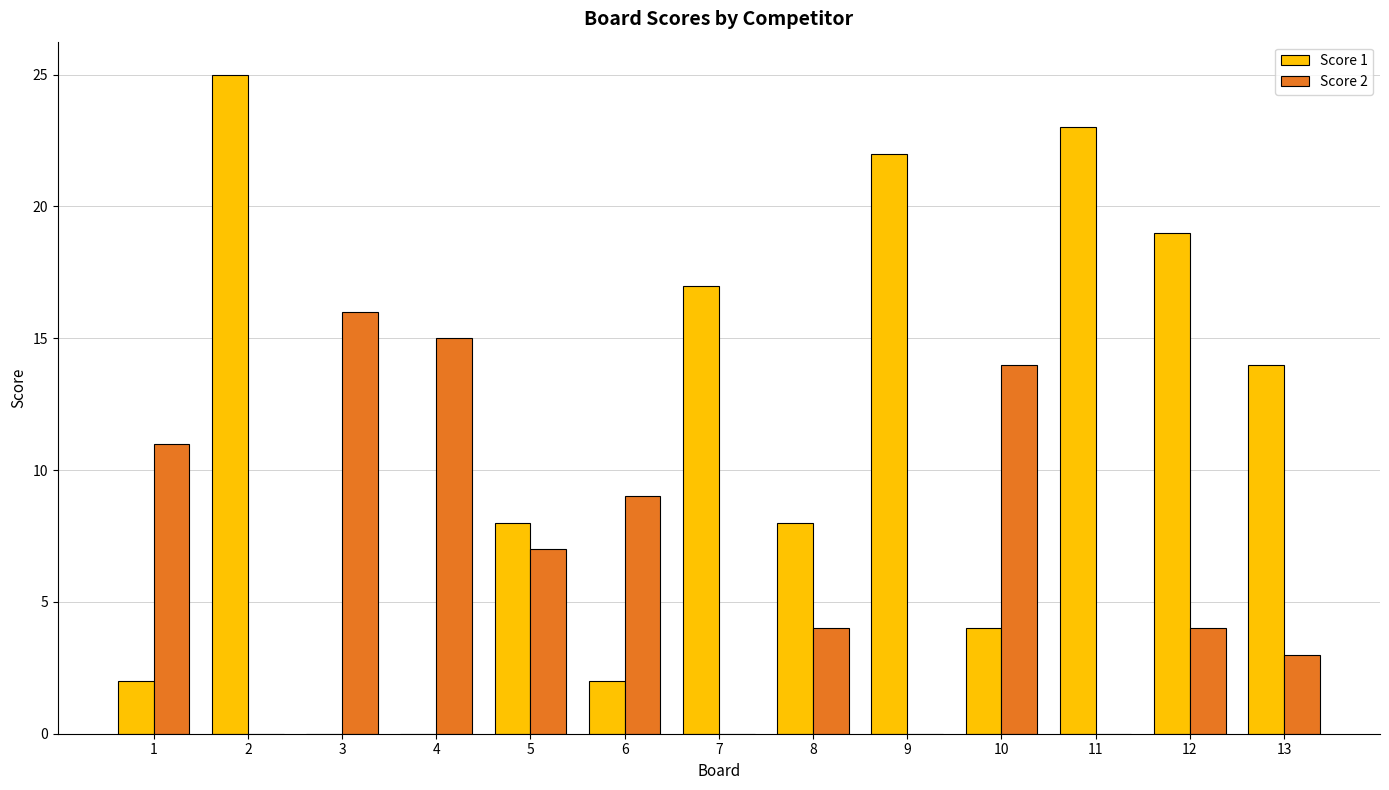

Which series has the widest spread of values?

Score 1